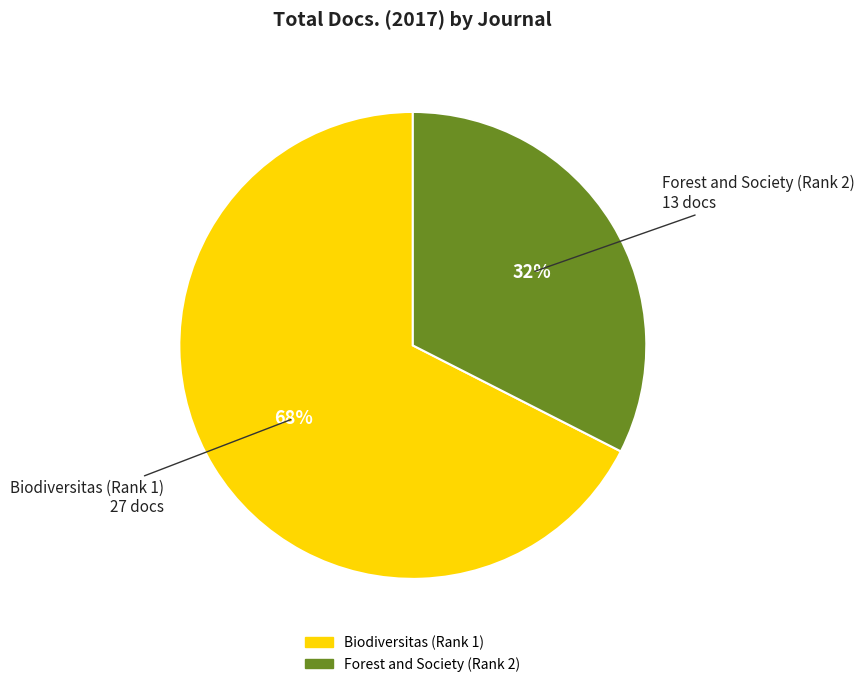

The Biodiversitas (Rank 1) slice represents 73% of the pie. True or false?

False